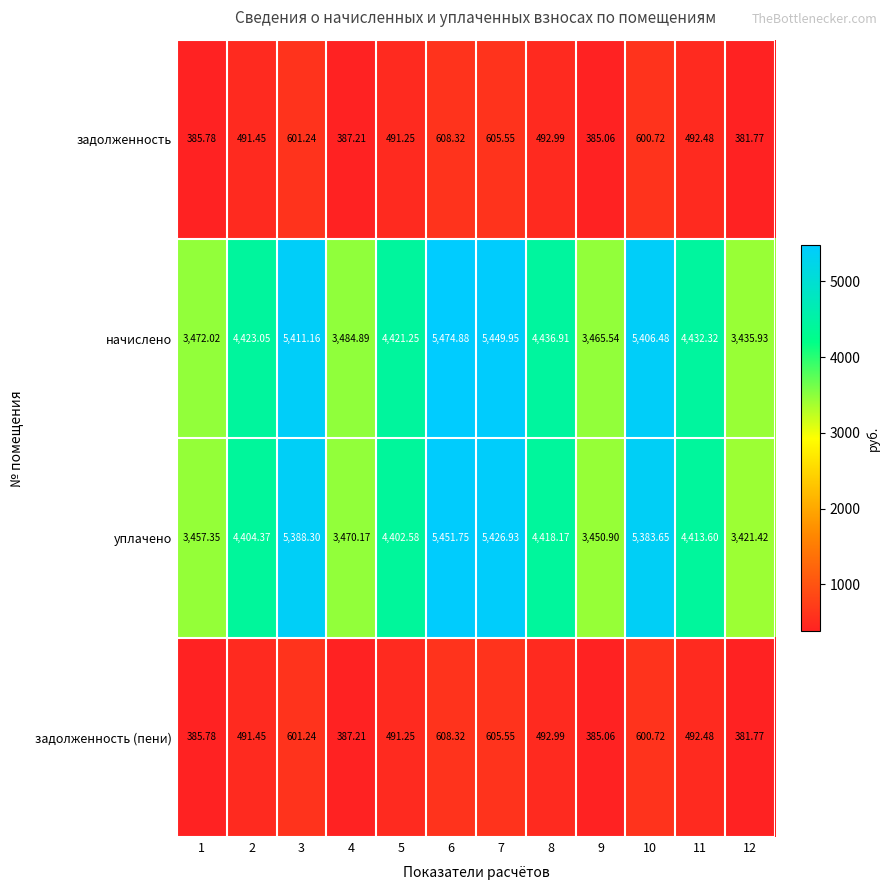

Which series has the largest total across all categories?

начислено